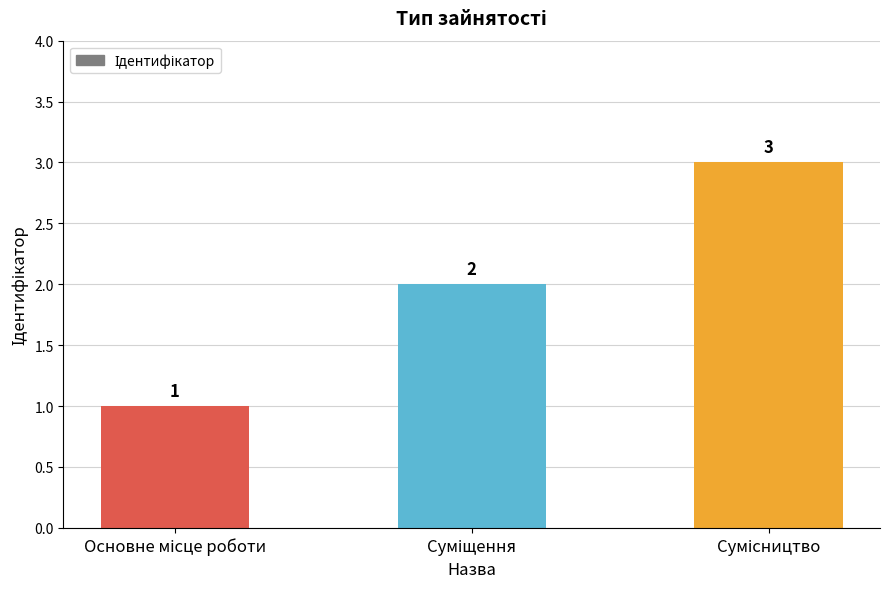

What is the difference between the maximum and minimum values?

2